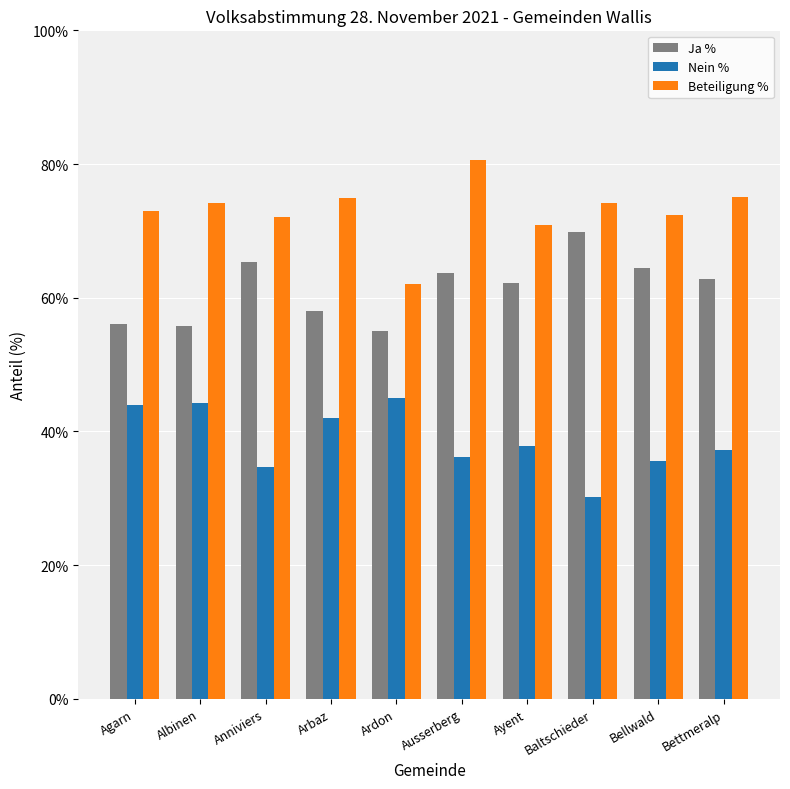

What position from the left is Arbaz?

4